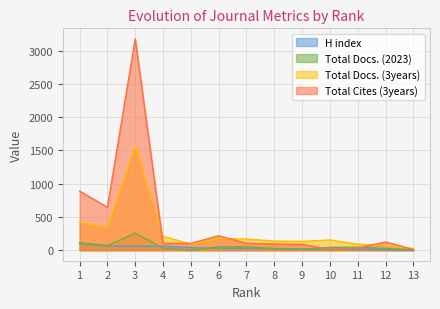

Which series has the largest range (max minus min)?

Total Cites (3years)